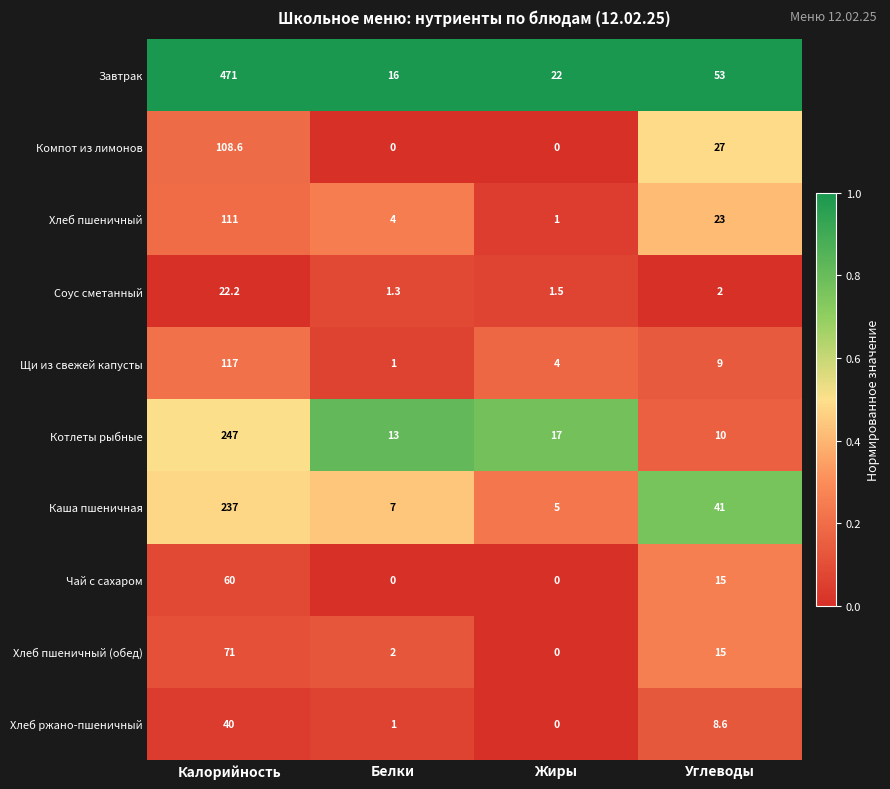

The value of Хлеб пшеничный (обед) at Белки is 1.3. True or false?

False